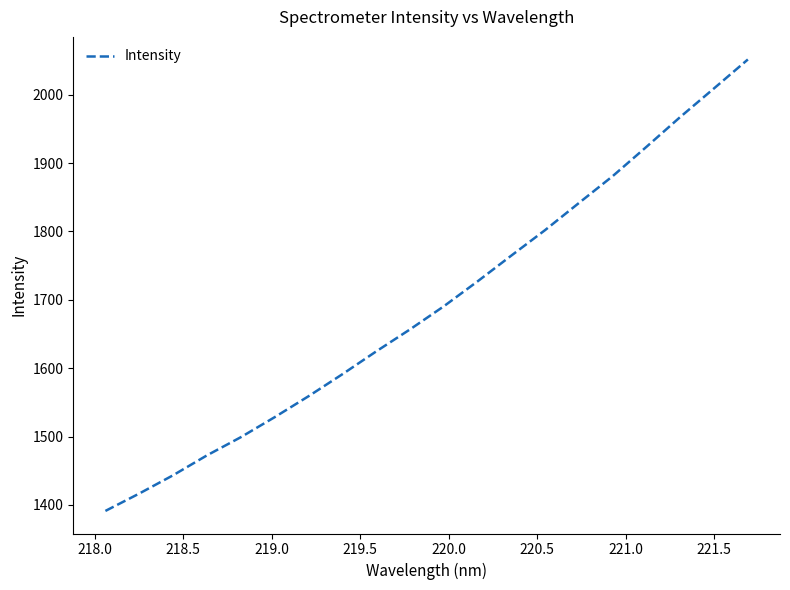

What is the smallest value displayed?

1391.2